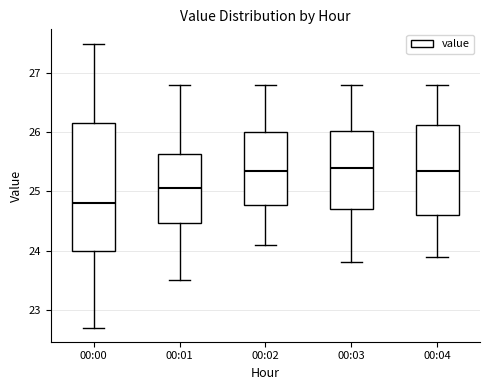

Which box is the tallest, from its lower edge to its upper edge?

00:00